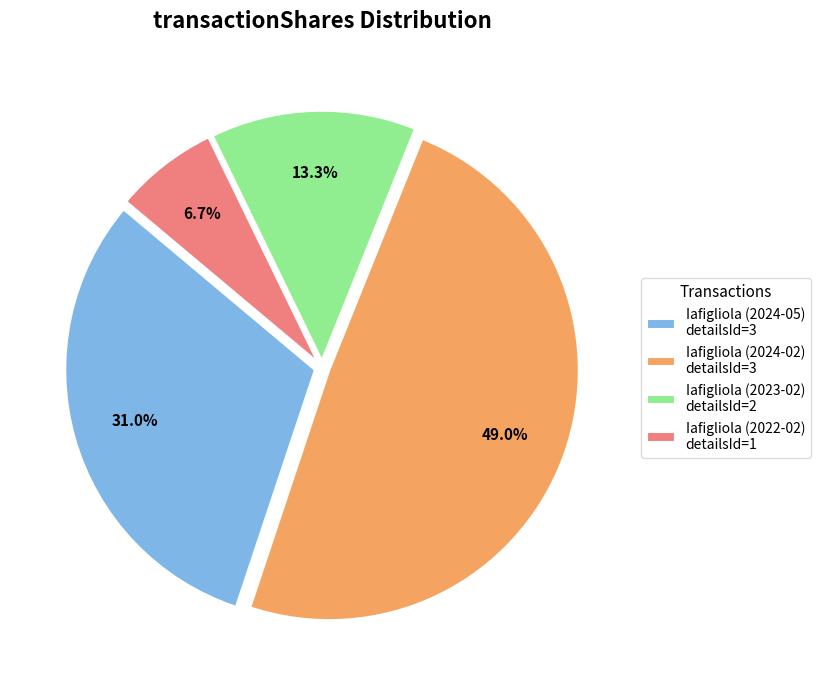

Rank the categories by value from highest to lowest.

Iafigliola (2024-02) detailsId=3, Iafigliola (2024-05) detailsId=3, Iafigliola (2023-02) detailsId=2, Iafigliola (2022-02) detailsId=1